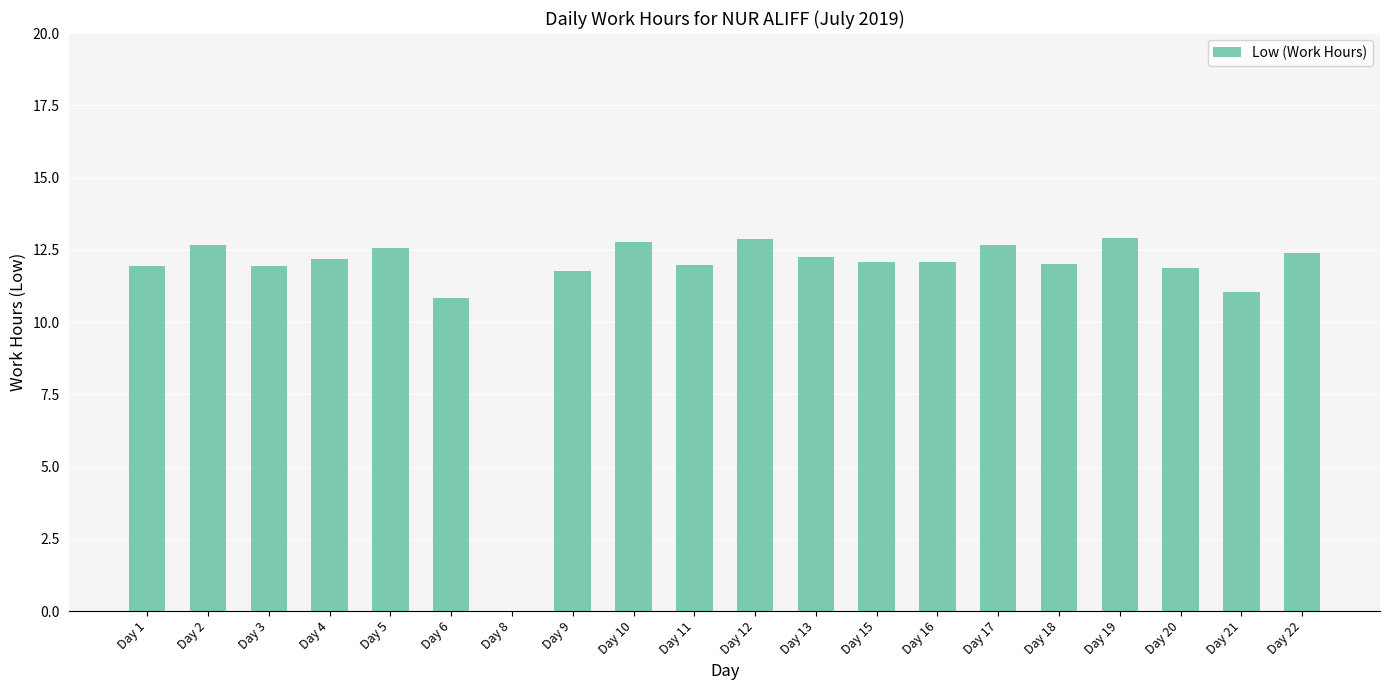

What is the approximate value at Day 18?

12.0